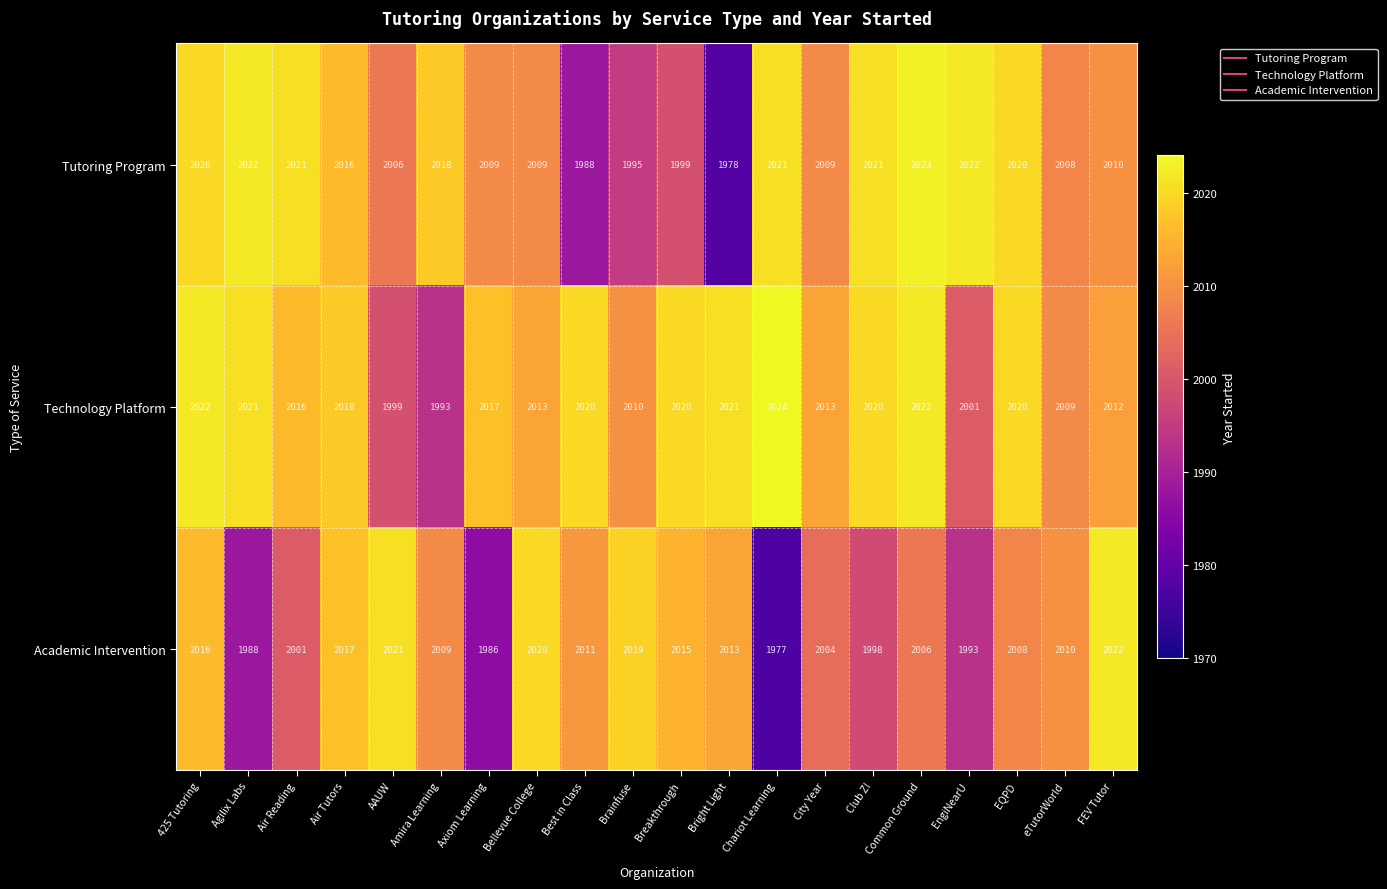

At which label does Tutoring Program first exceed 2016?

425 Tutoring